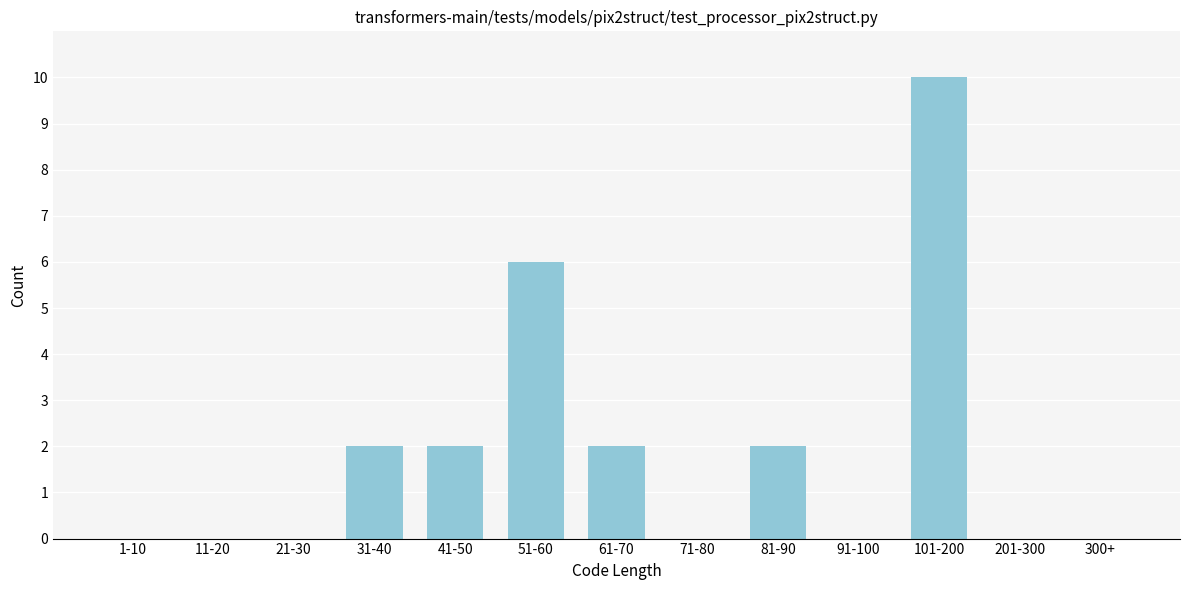

Reading right to left, transcribe all the data shown in this chart.

300+=0	201-300=0	101-200=10	91-100=0	81-90=2	71-80=0	61-70=2	51-60=6	41-50=2	31-40=2	21-30=0	11-20=0	1-10=0